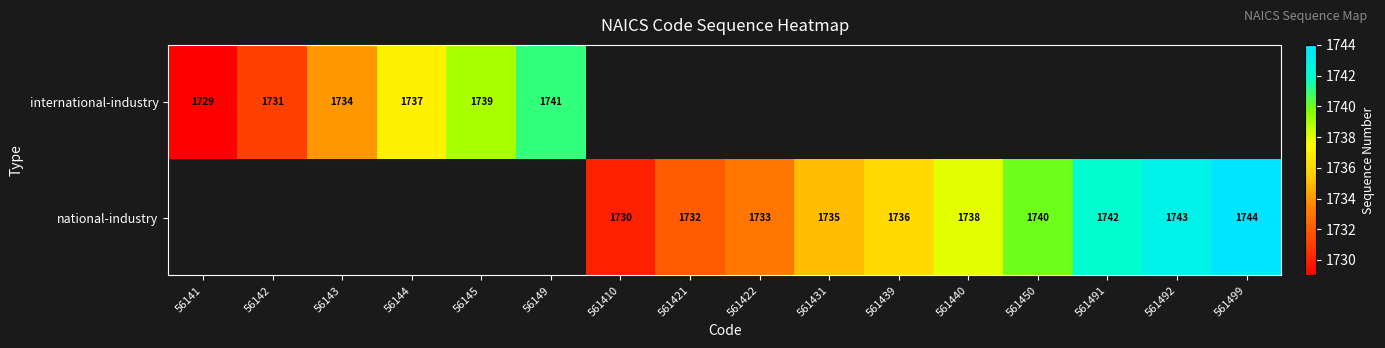

Which category has the lowest value across all series?

56141